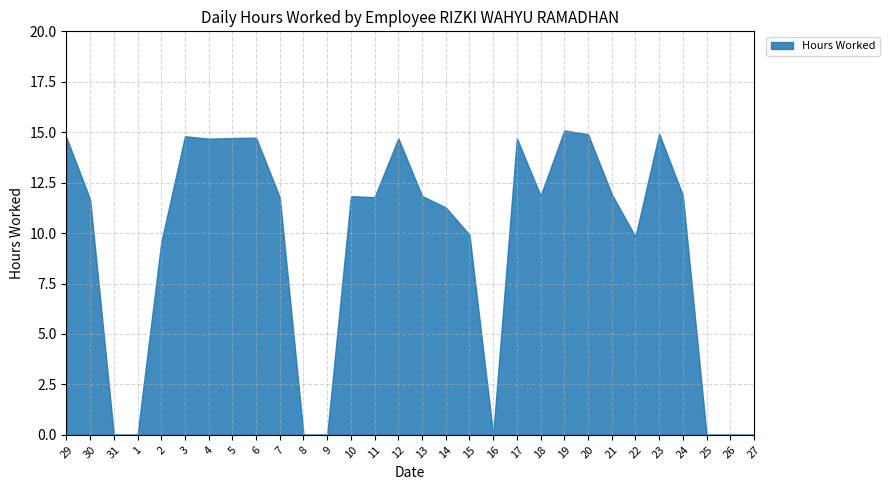

What is the sum of all values?

283.1